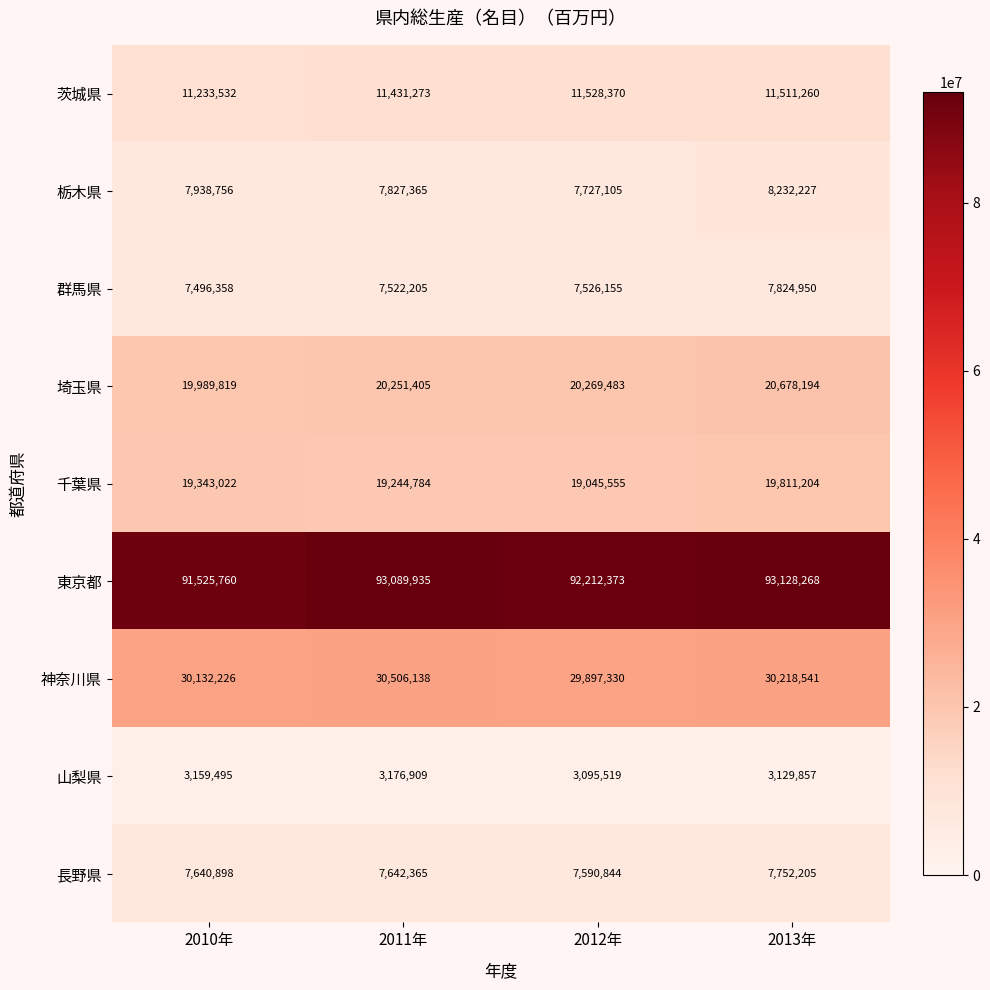

What is the average value of the 東京都 series?

92489084